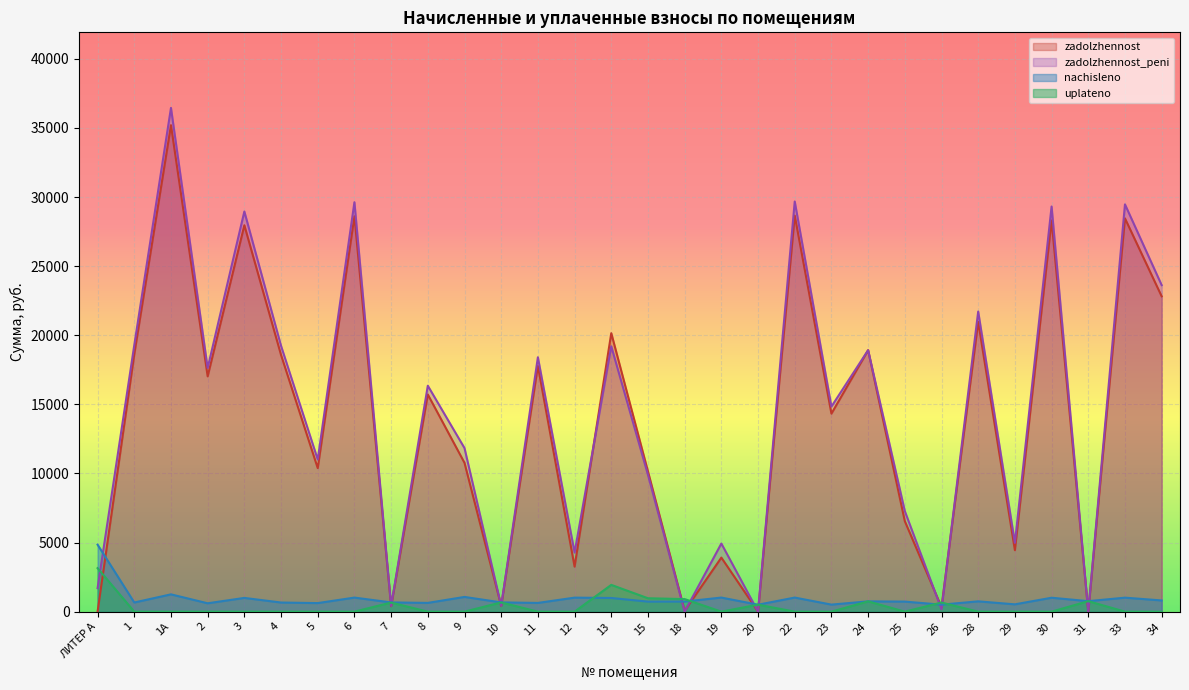

Rank the categories by zadolzhennost value from highest to lowest.

1А, 22, 6, 33, 30, 3, 34, 28, 13, 24, 1, 4, 11, 2, 8, 23, 9, 5, 15, 25, 29, 19, 12, 10, 7, 26, 18, ЛИТЕР А, 20, 31